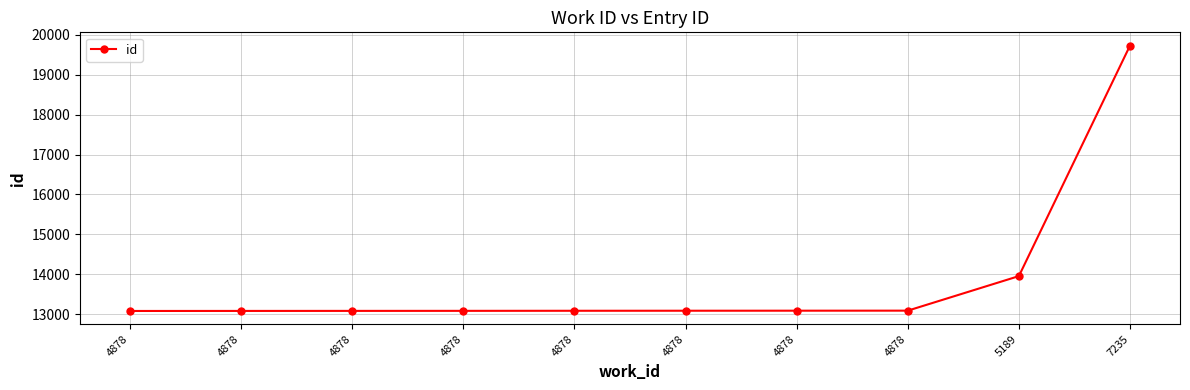

How many lines are shown in the chart?

1